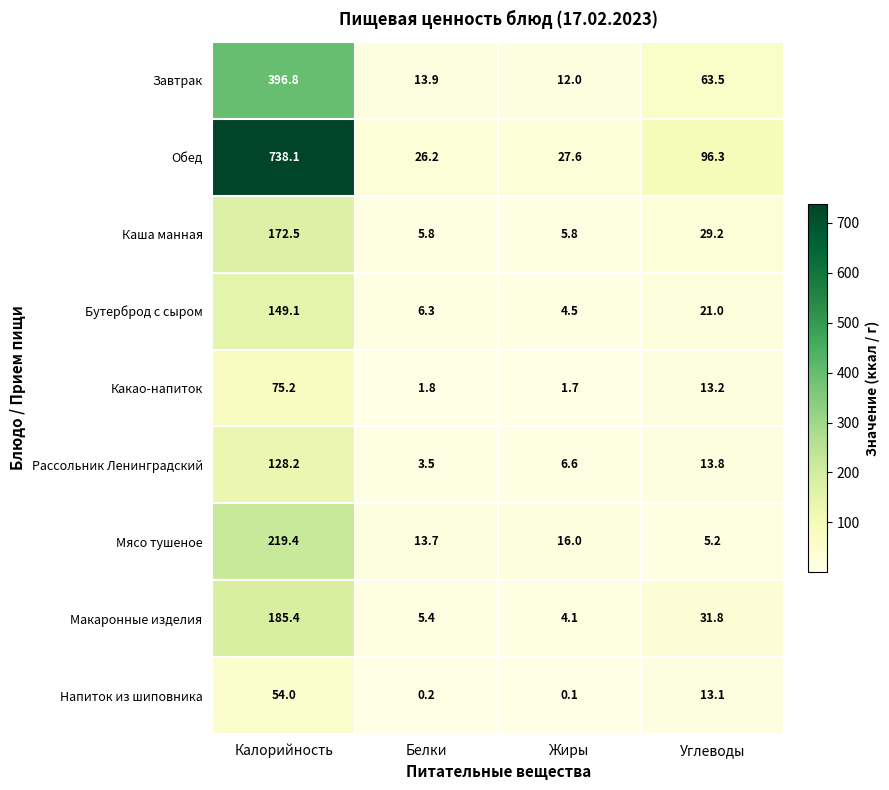

Which category has the highest value across all series?

Калорийность